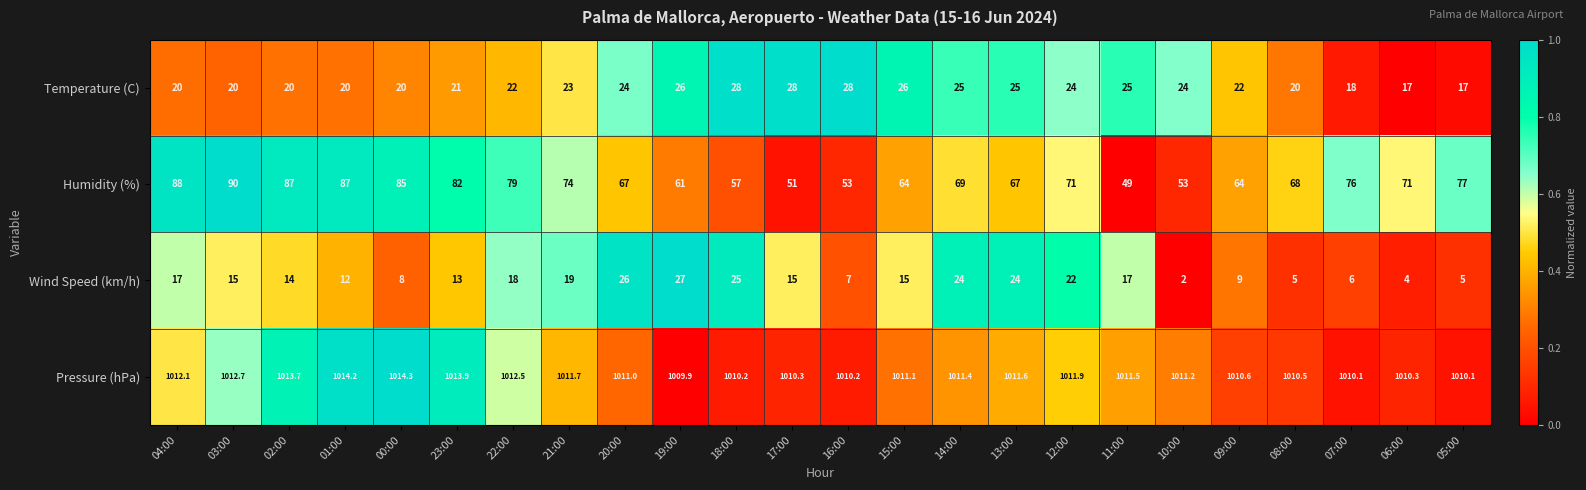

Is the value of Wind Speed (km/h) at 20:00 greater than the value of Humidity (%) at 17:00?

No